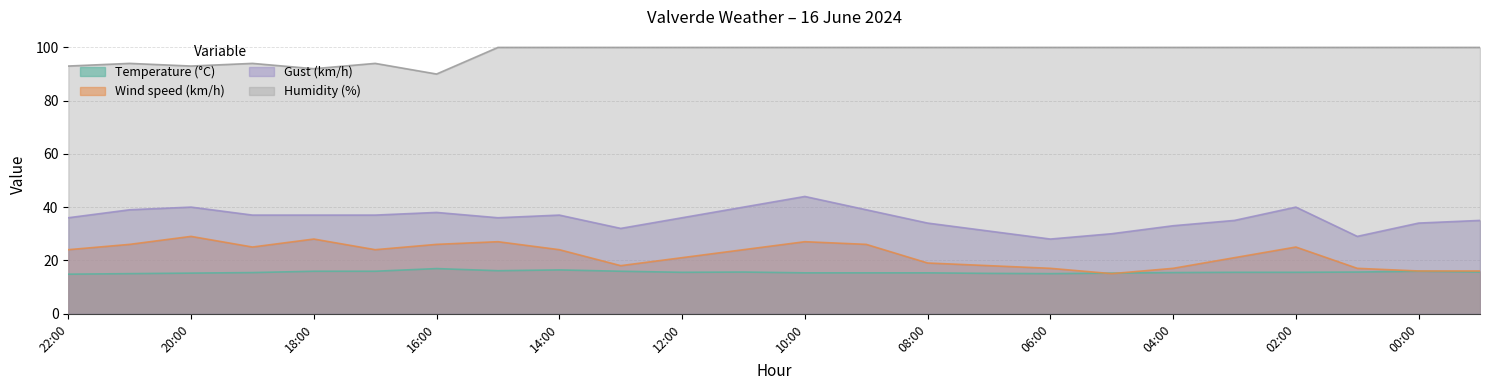

Rank the categories by Humidity (%) value from highest to lowest.

15:00, 14:00, 13:00, 12:00, 11:00, 10:00, 09:00, 08:00, 07:00, 06:00, 05:00, 04:00, 03:00, 02:00, 01:00, 00:00, 23:00, 21:00, 19:00, 17:00, 22:00, 20:00, 18:00, 16:00